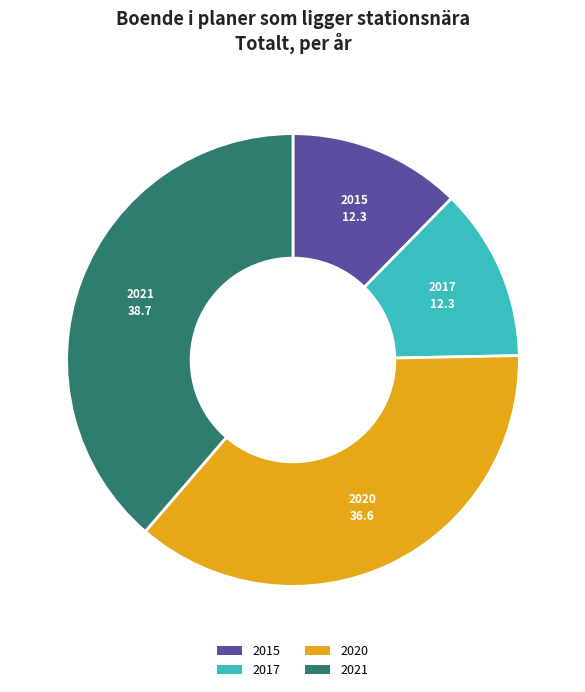

Which slice is the largest?

2021